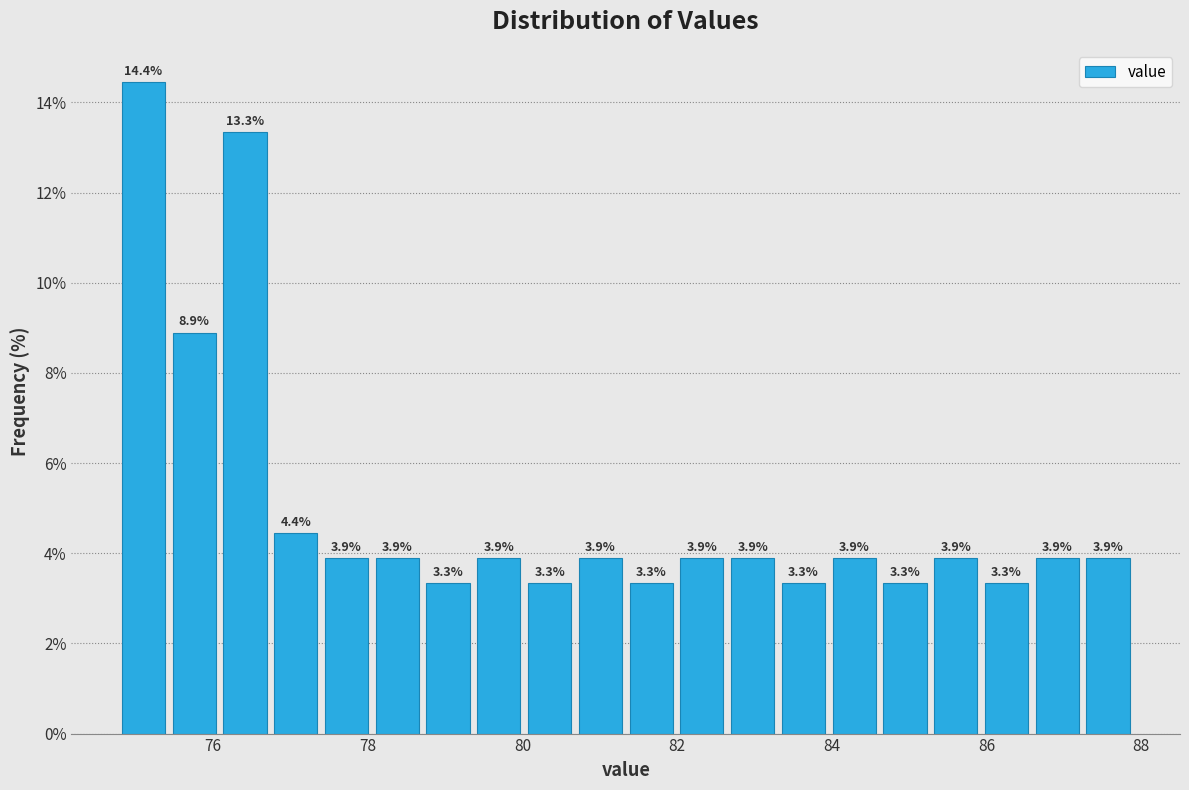

Around what value on the x-axis is the tallest bar? Give the approximate position of its centre, as read against the axis.

75.0